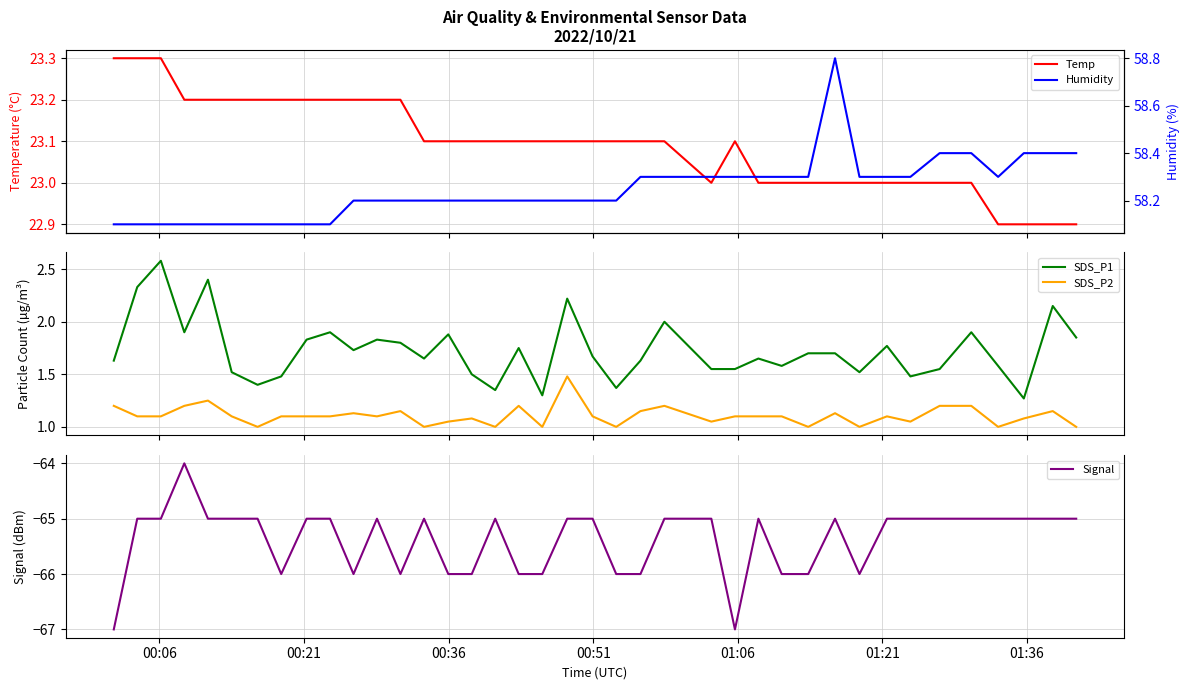

True or false: SDS_P2 and SDS_P1 cross at least once.

False